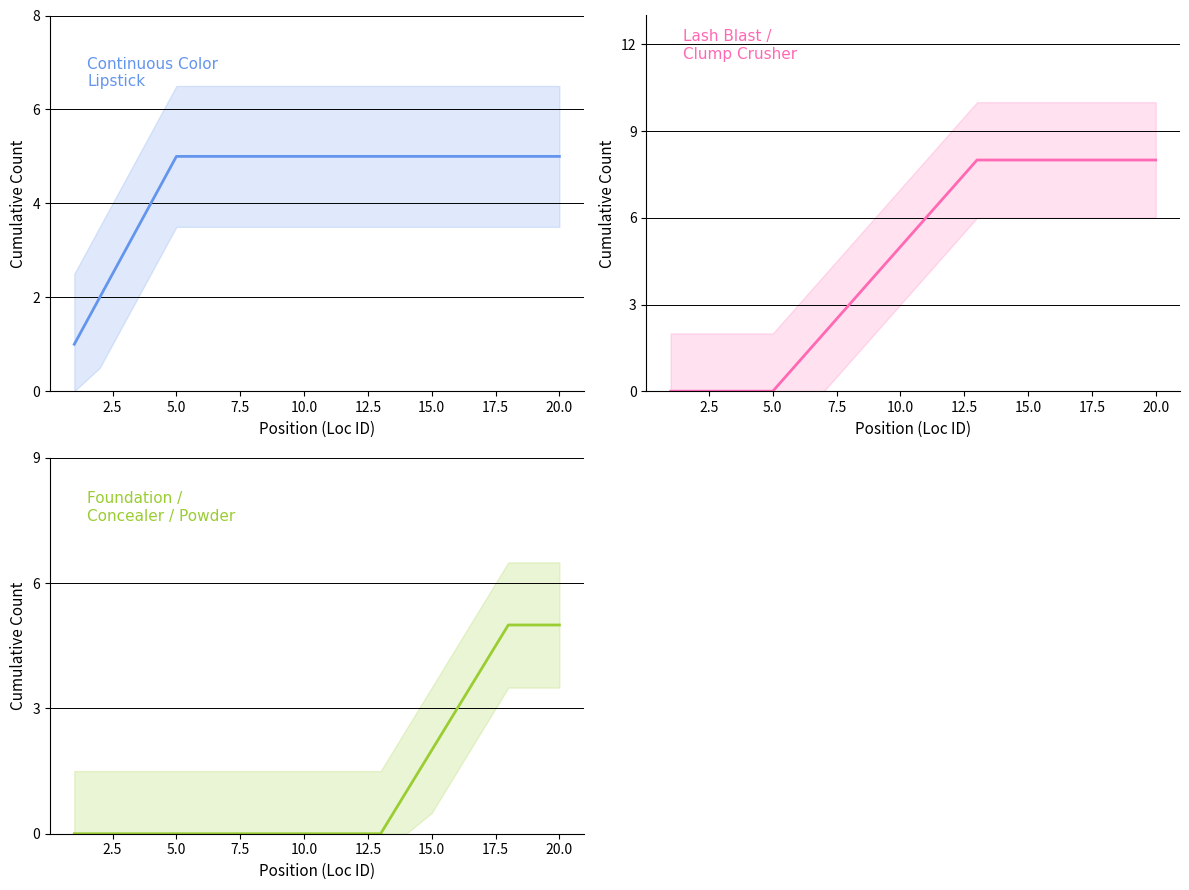

What is the difference between the second highest and minimum values in the Foundation / Concealer / Powder series?

5